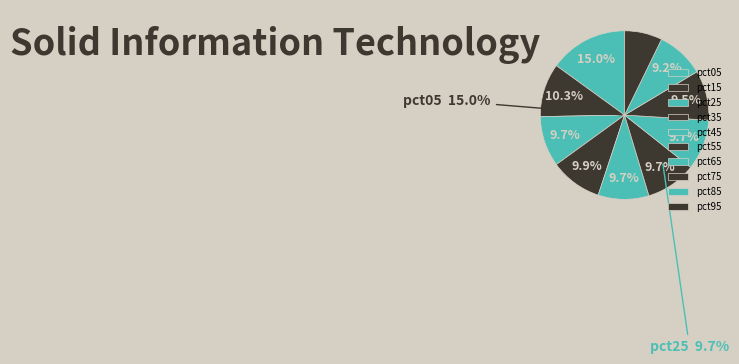

True or false: pct25 accounts for 1% of the total.

False